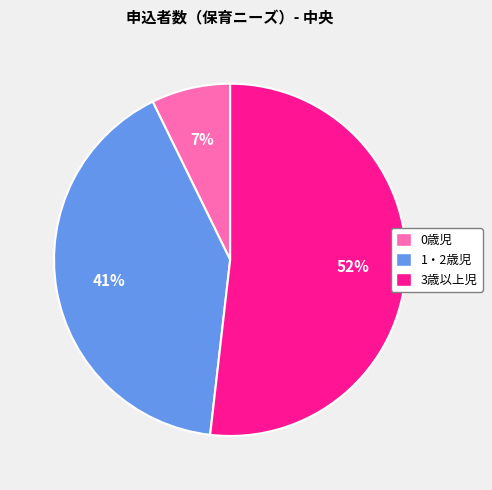

Count the number of slices in the pie.

3